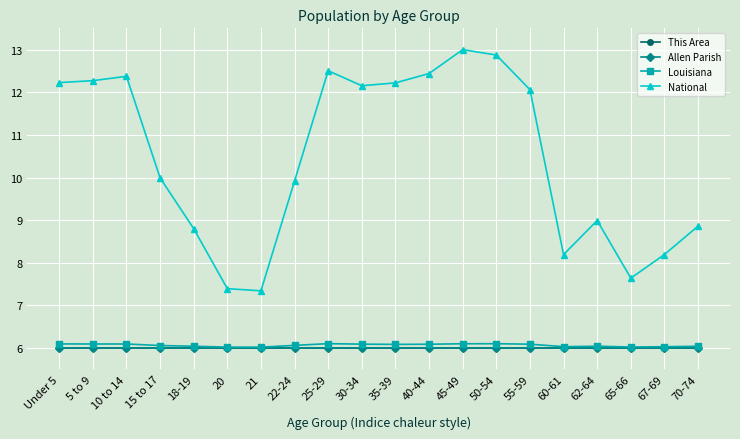

At how many categories does at least one series exceed 8?

17